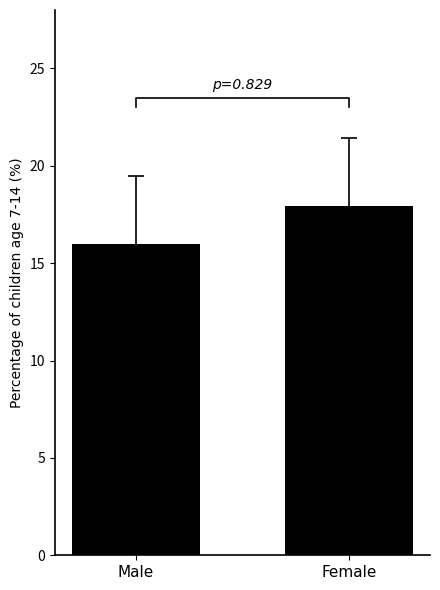

List the labels in order of value, largest first.

Female, Male